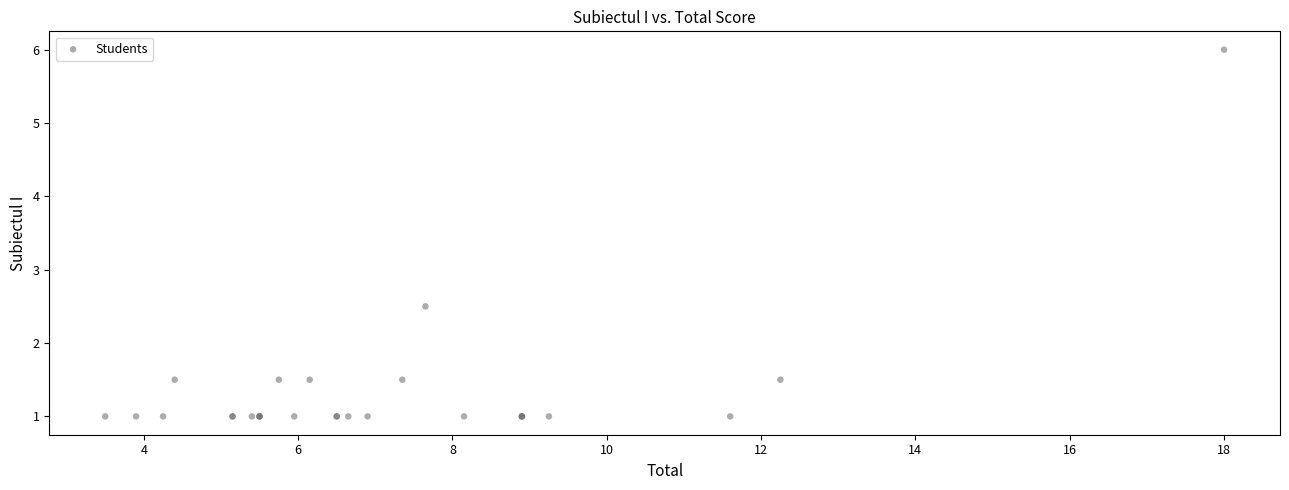

What Y value in the scatter plot is closest to 3?

2.5